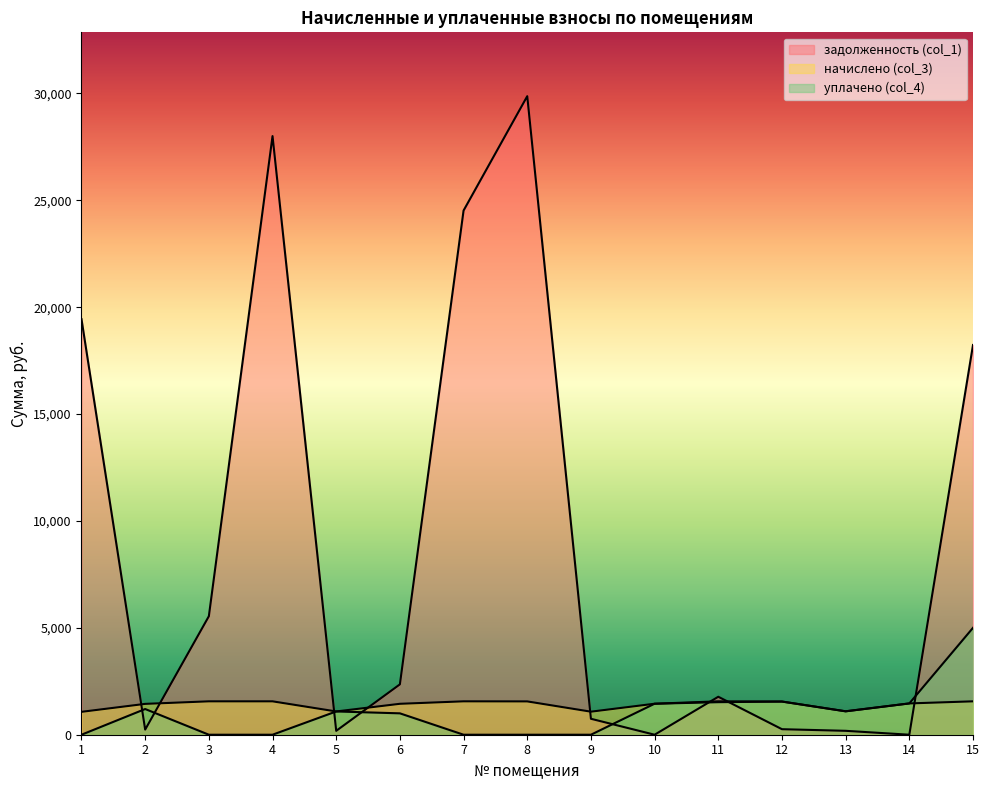

True or false: начислено (col_3) has a value of 2495.2 at 2.

False